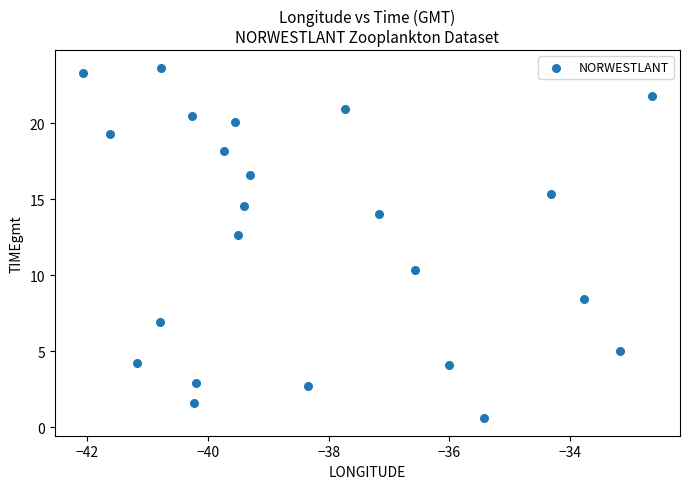

What is the range of Y values (max minus min)?

23.1